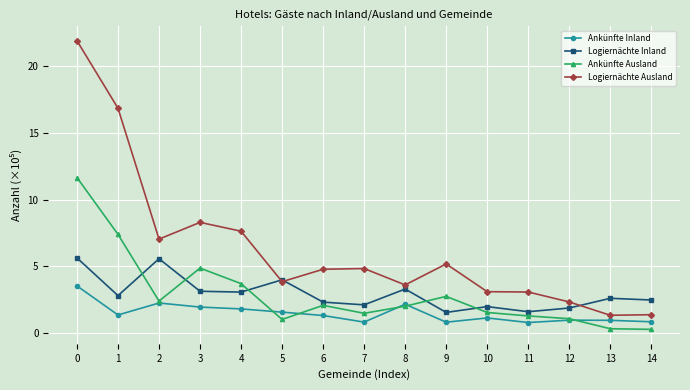

The value of Ankünfte Ausland at 3 is 1.0. True or false?

False